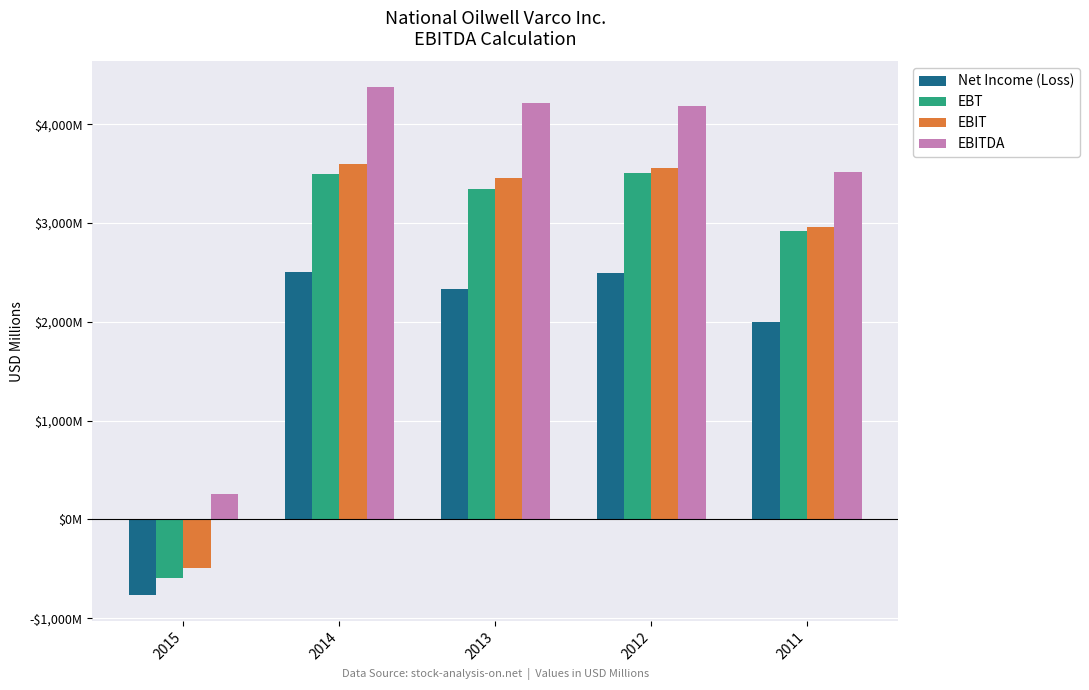

What are all the series names shown in the legend?

Net Income (Loss), EBT, EBIT, EBITDA